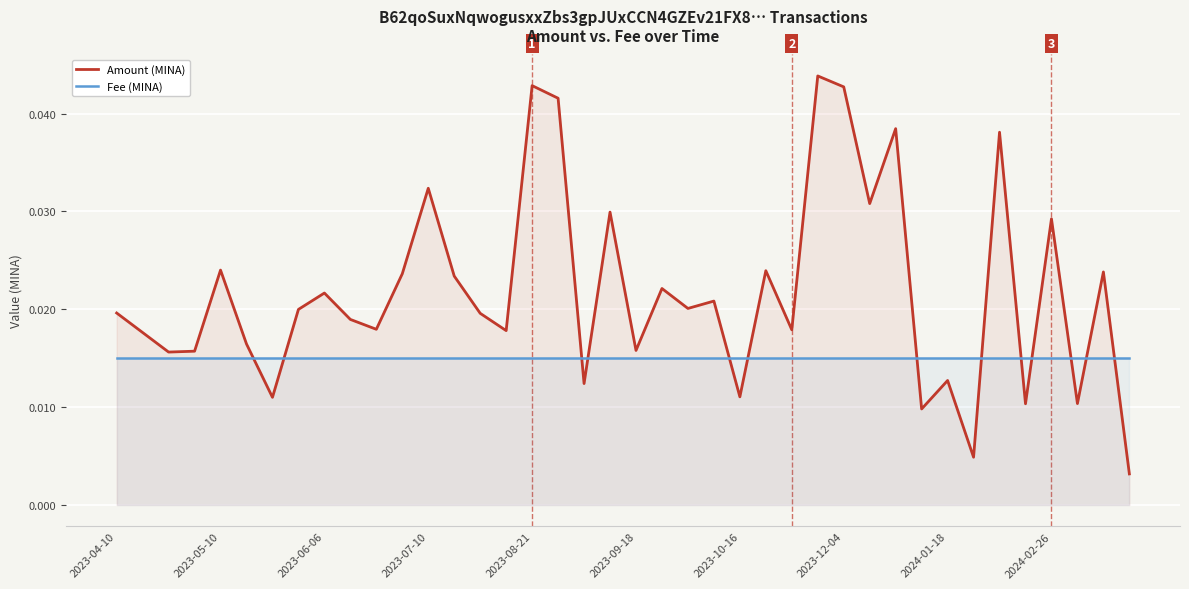

List the series in order of their peak value, lowest first.

Fee (MINA), Amount (MINA)